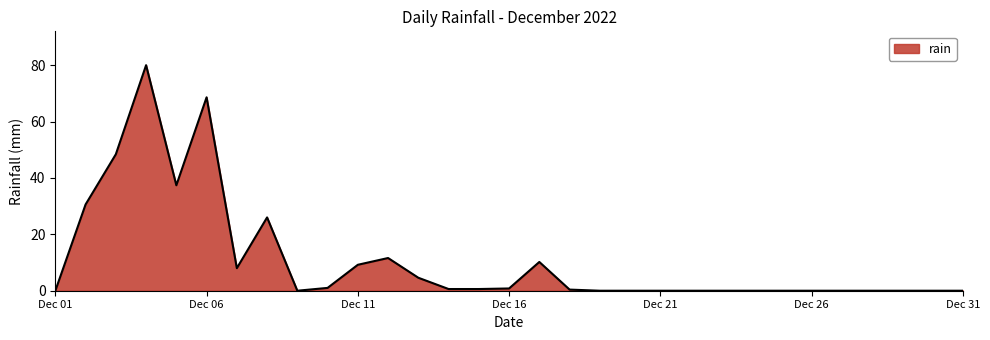

What is the difference between the maximum and minimum values?

80.0